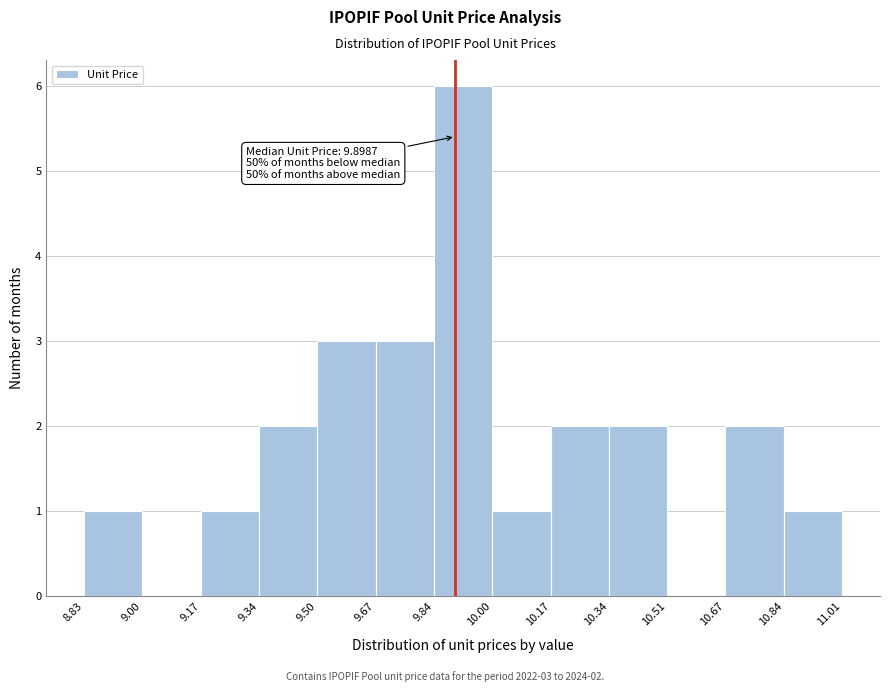

Over which range of the x-axis is the bar tallest?

9.84 to 10.00